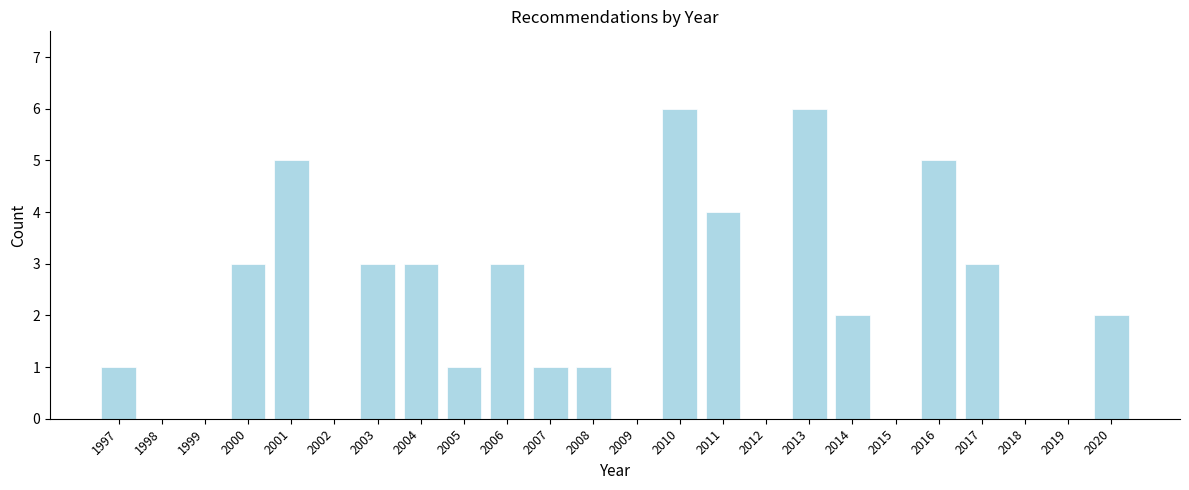

Reading left to right, list all the values displayed in this chart.

1997=1	1998=0	1999=0	2000=3	2001=5	2002=0	2003=3	2004=3	2005=1	2006=3	2007=1	2008=1	2009=0	2010=6	2011=4	2012=0	2013=6	2014=2	2015=0	2016=5	2017=3	2018=0	2019=0	2020=2